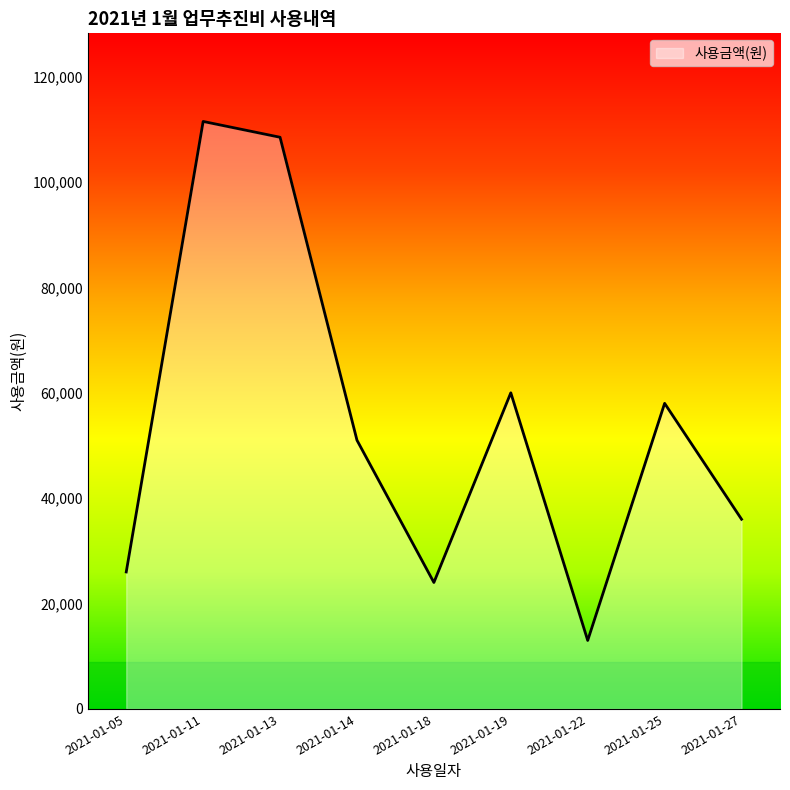

Is it true that the value at 2021-01-14 is 25675?

False